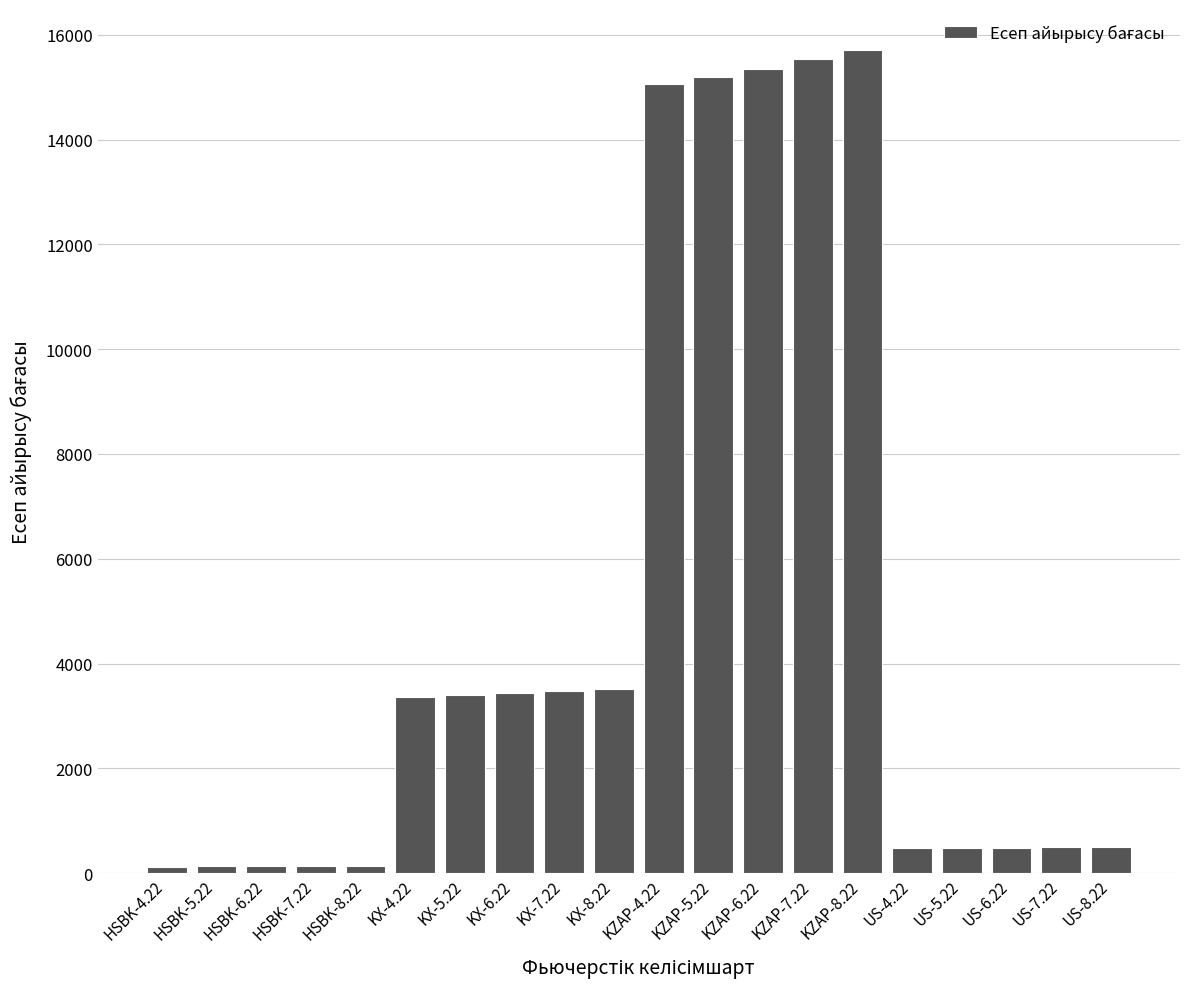

The value at KX-4.22 is 5657.9. True or false?

False